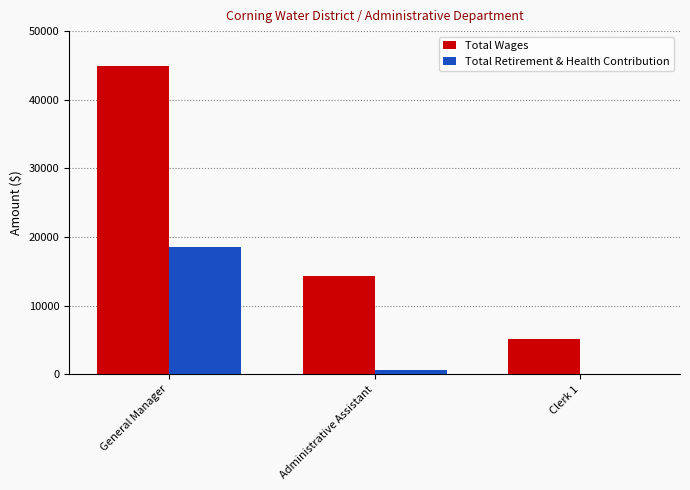

How many distinct data groups are displayed?

2